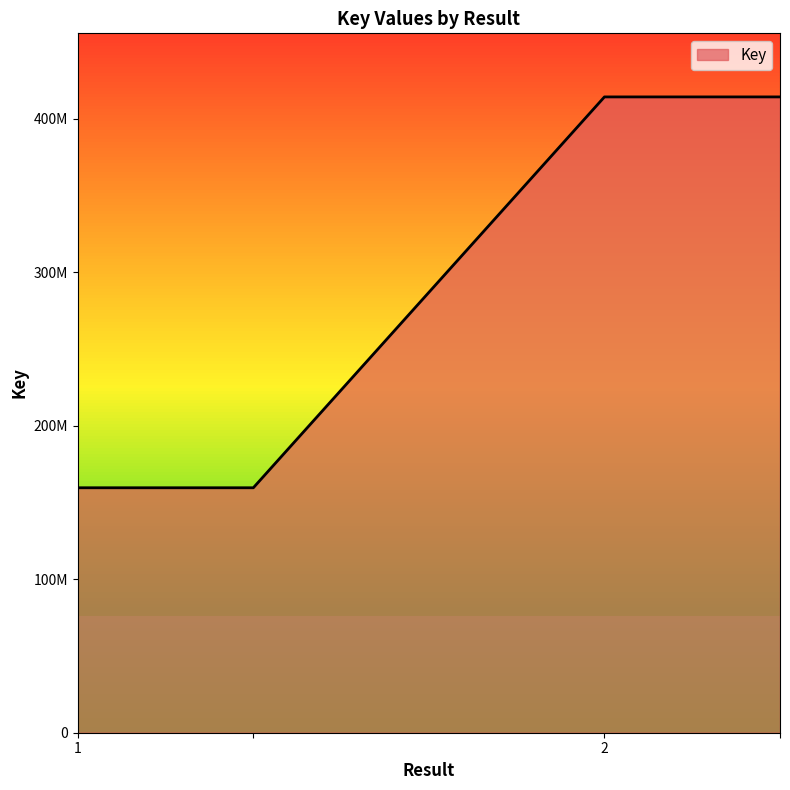

True or false: the data has more than 2 interior local peaks.

False